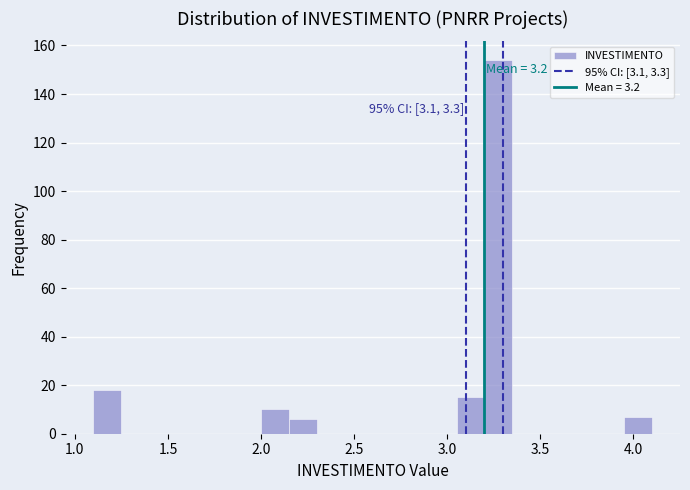

Around what value on the x-axis is the tallest bar? Give the approximate position of its centre, as read against the axis.

3.30